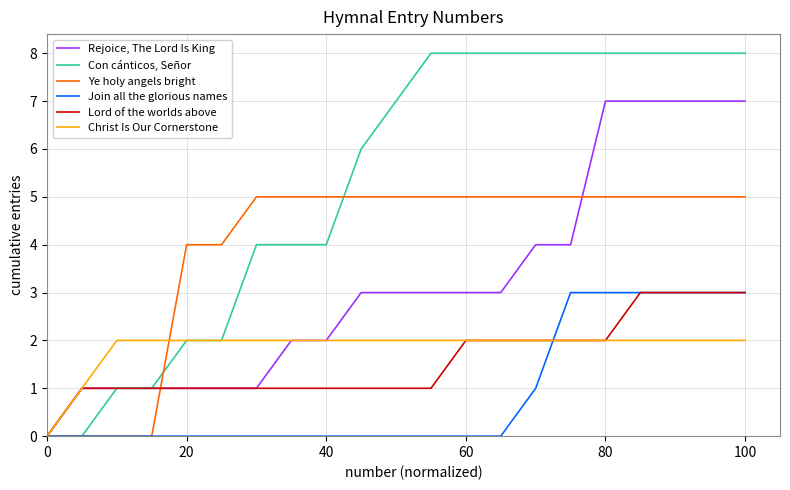

What is the maximum value for Ye holy angels bright?

5